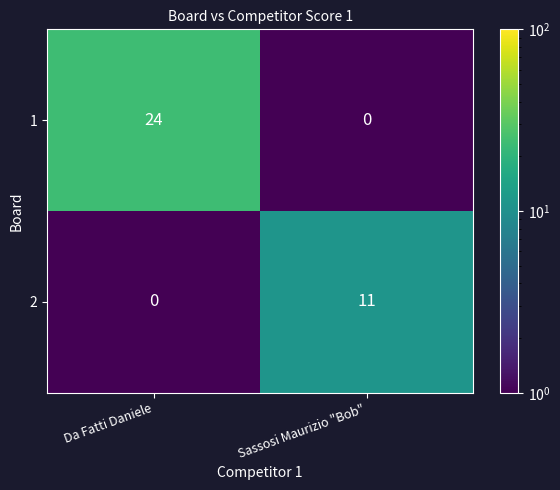

What is the greatest value displayed?

24